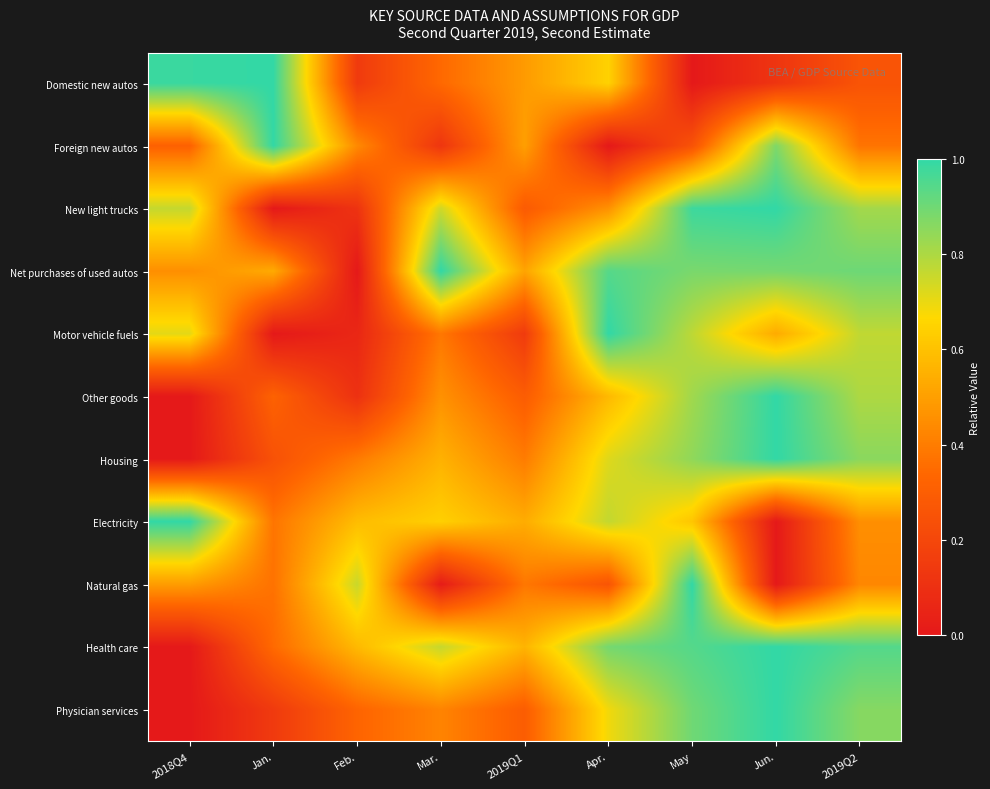

Which series has the largest range (max minus min)?

Domestic new autos